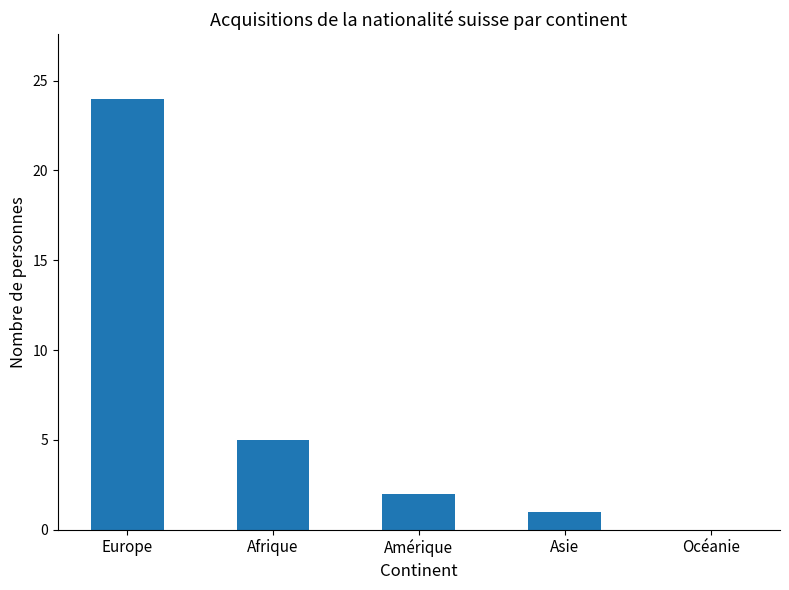

Reading left to right, extract all data points from this chart.

24	5	2	1	0